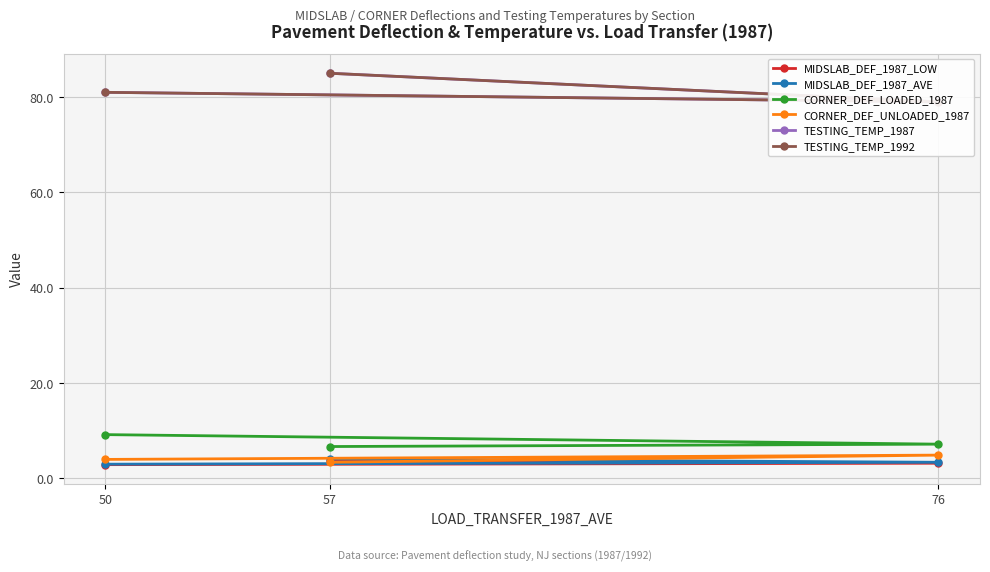

Is it true that TESTING_TEMP_1992 equals 81.0 at 50?

True